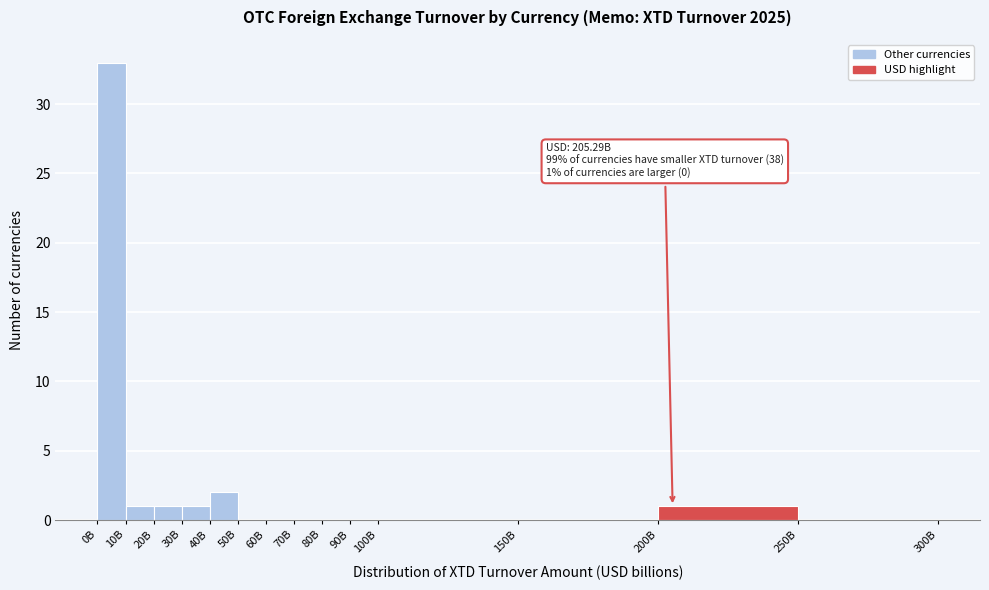

Reading right to left, list all the values displayed in this chart.

250B=0	200B=1	150B=0	100B=0	90B=0	80B=0	70B=0	60B=0	50B=0	40B=2	30B=1	20B=1	10B=1	0B=33